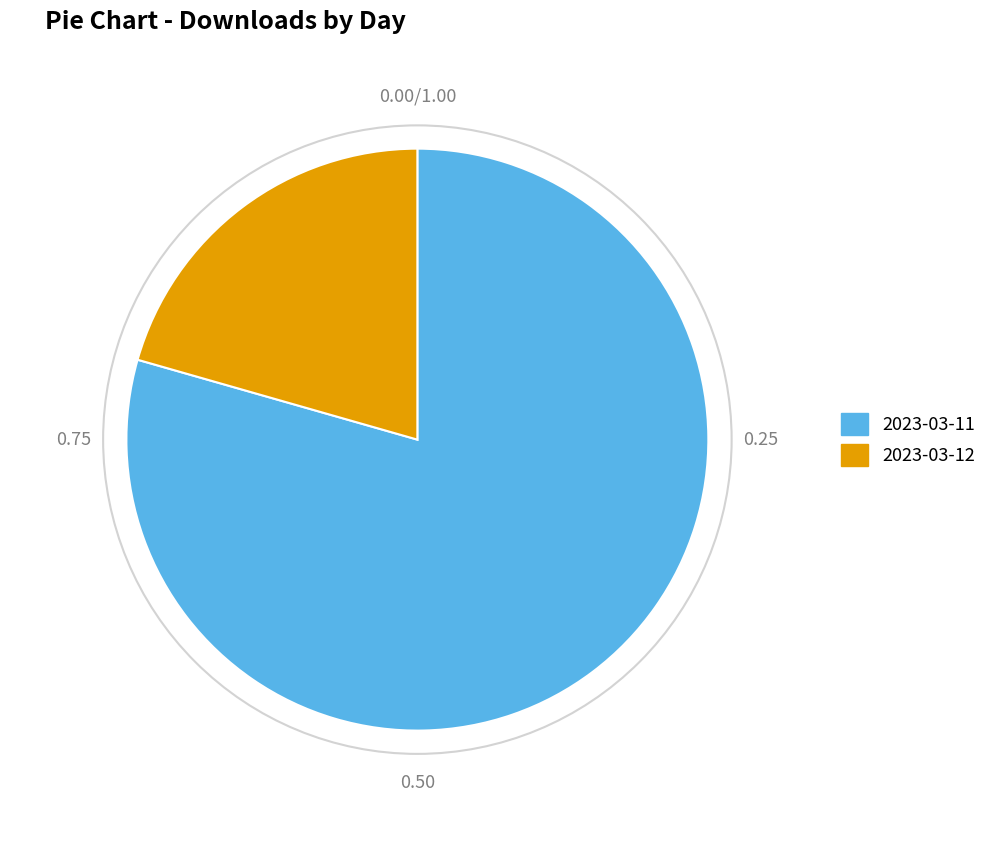

What is the largest slice in the pie chart?

2023-03-11